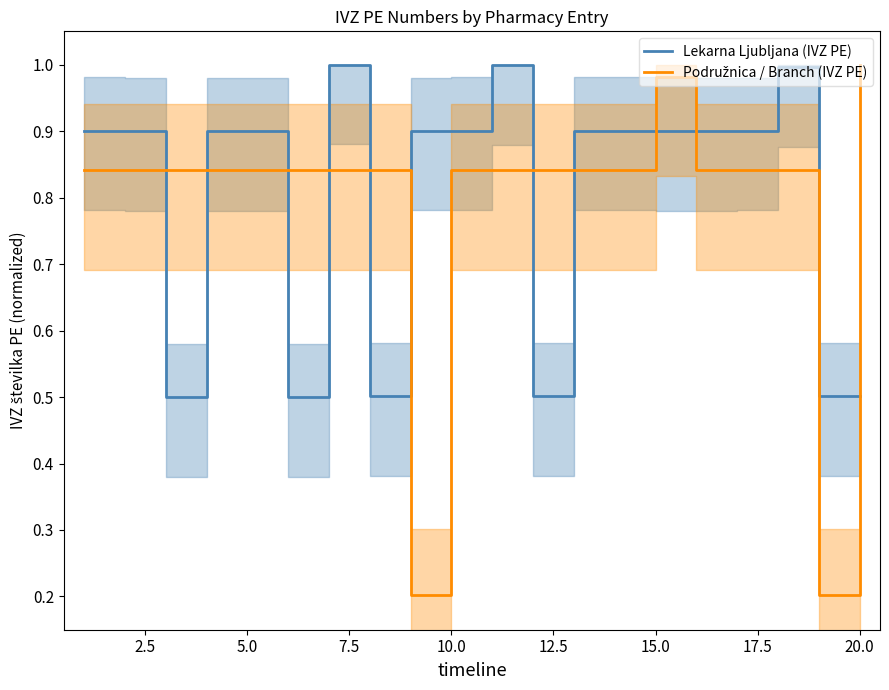

At which category does Podružnica / Branch (IVZ PE) reach its first local peak?

15.0